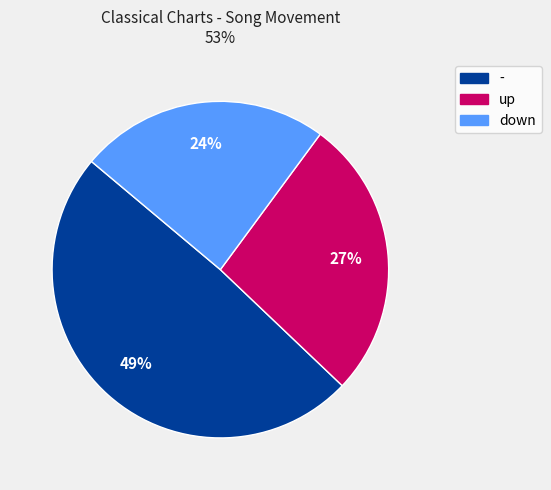

Rank the categories by value from highest to lowest.

-, up, down